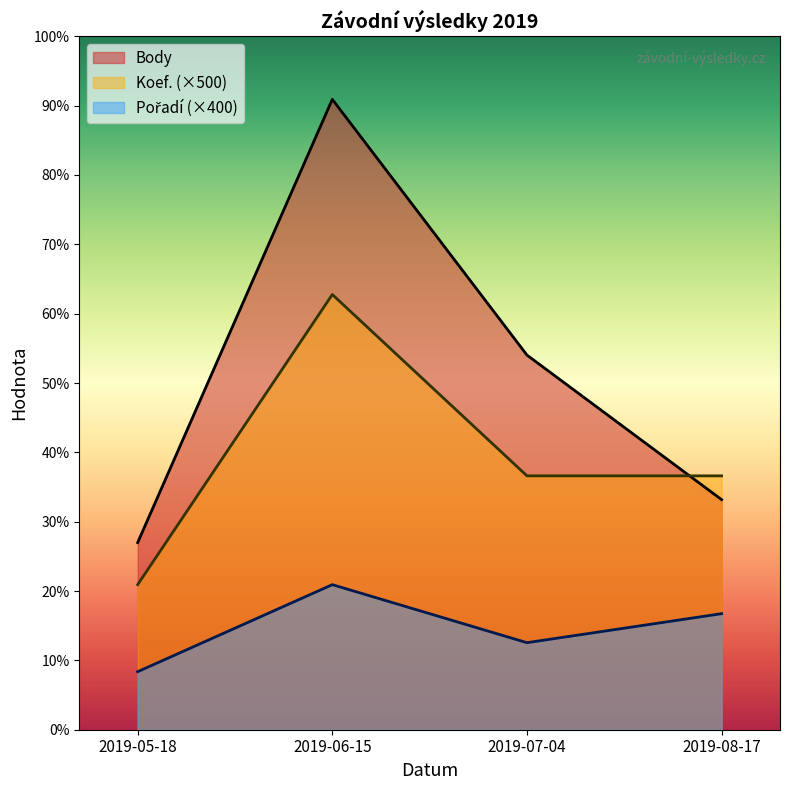

What is the value of the Pořadí point at the 4th from the left?

1600